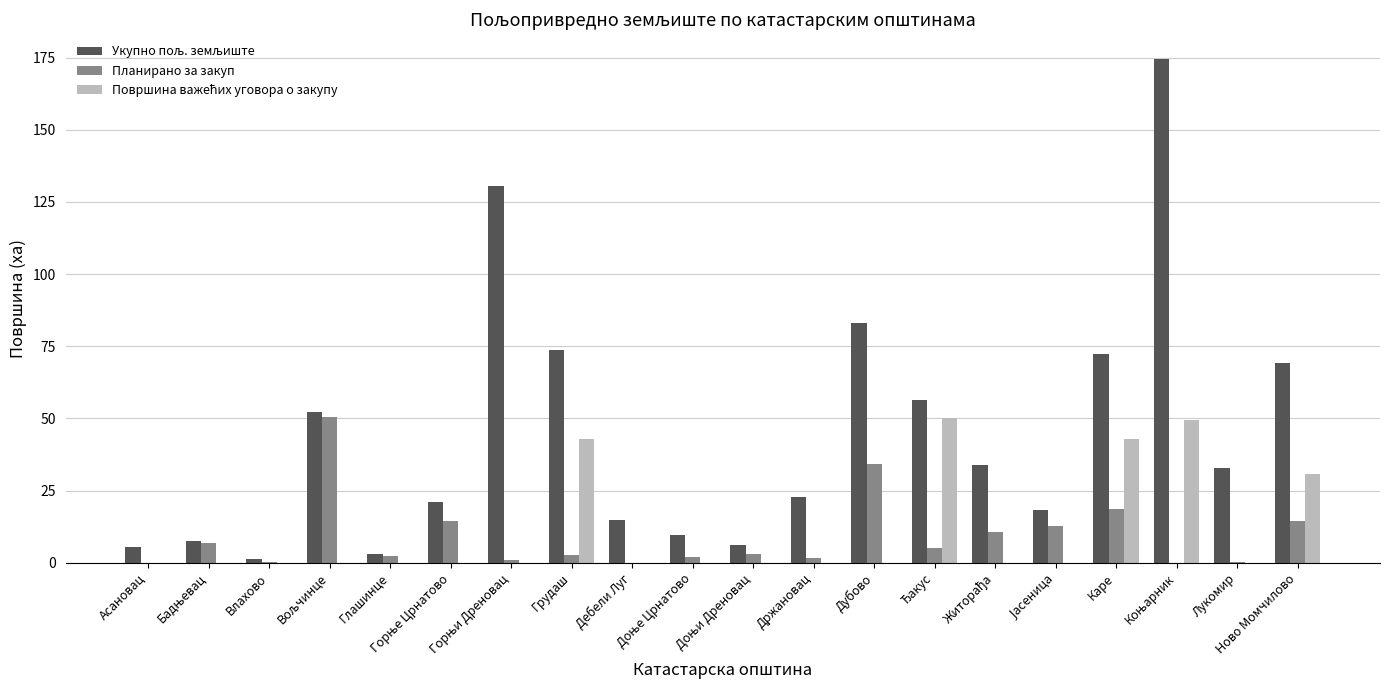

What is the sum of the Планирано за закуп values at Ново Момчилово and Дебели Луг?

14.4